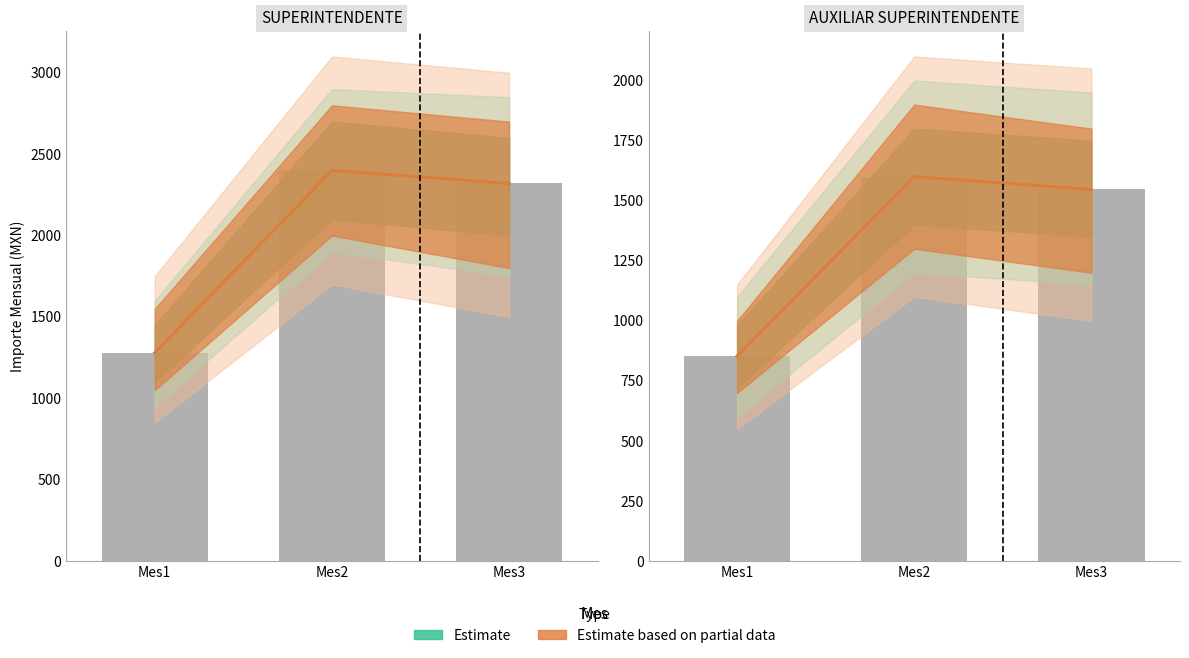

Reading left to right, extract all data points from this chart.

SUPERINTENDENTE: Mes1=1280.0	Mes2=2400.0	Mes3=2320.0
AUXILIAR SUPERINTENDENTE: Mes1=853.3	Mes2=1600.0	Mes3=1546.7